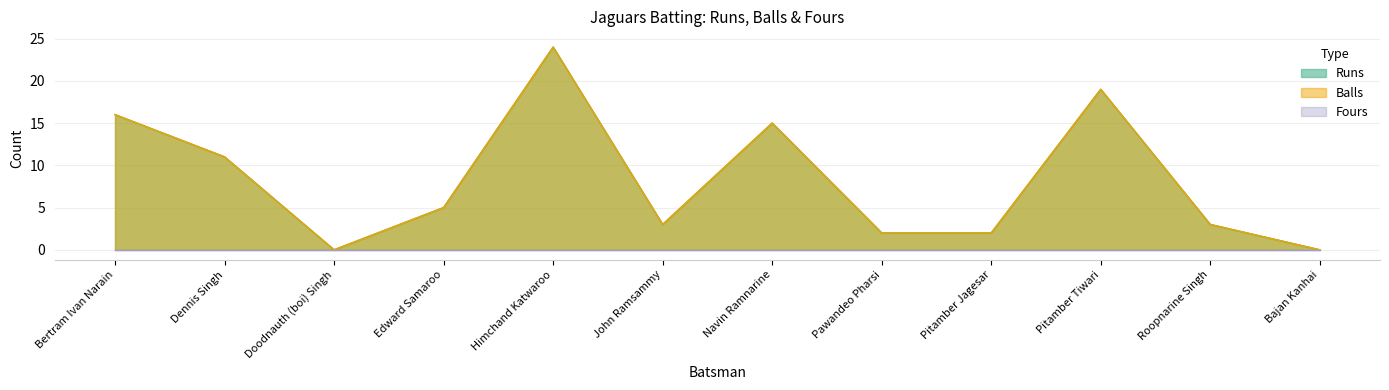

What is the label of the 12th point from the right?

Bertram Ivan Narain